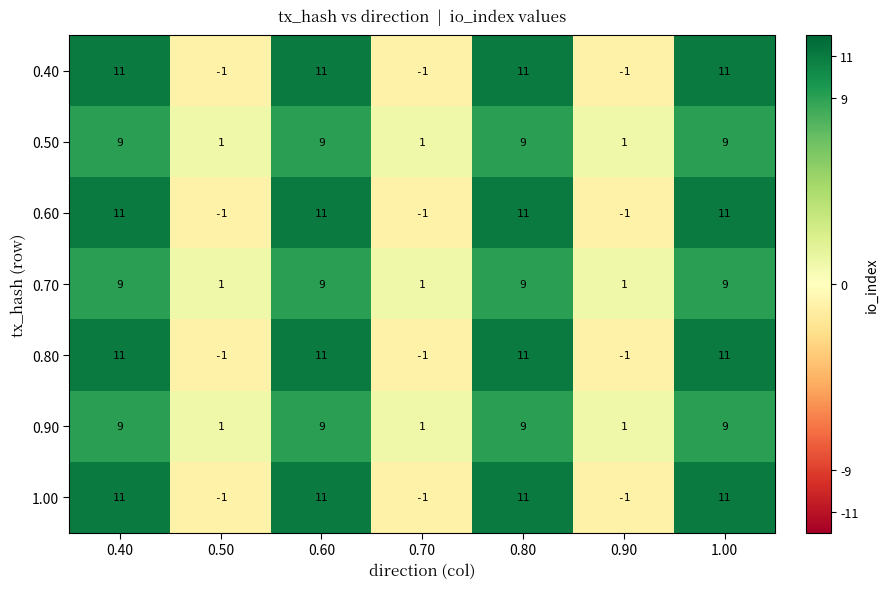

What is the total value across all series at 0.70?

-1